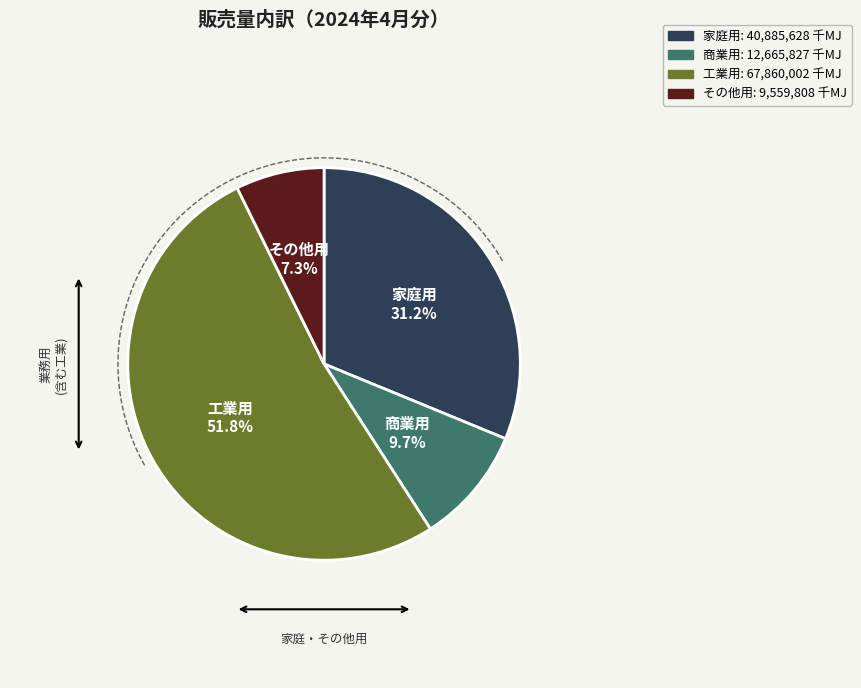

Count the number of slices in the pie.

4